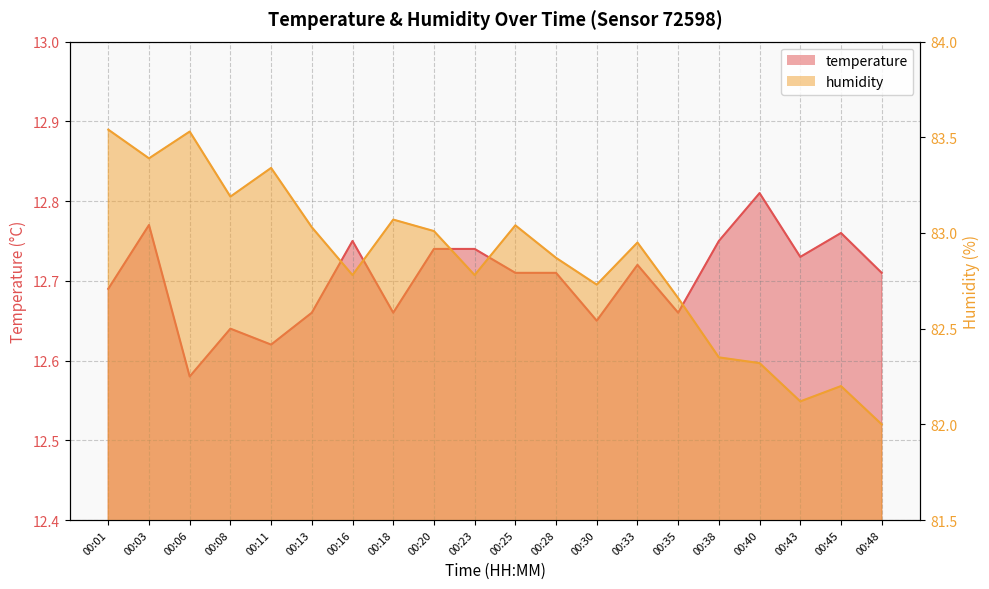

What is the sum of all temperature values?

254.1